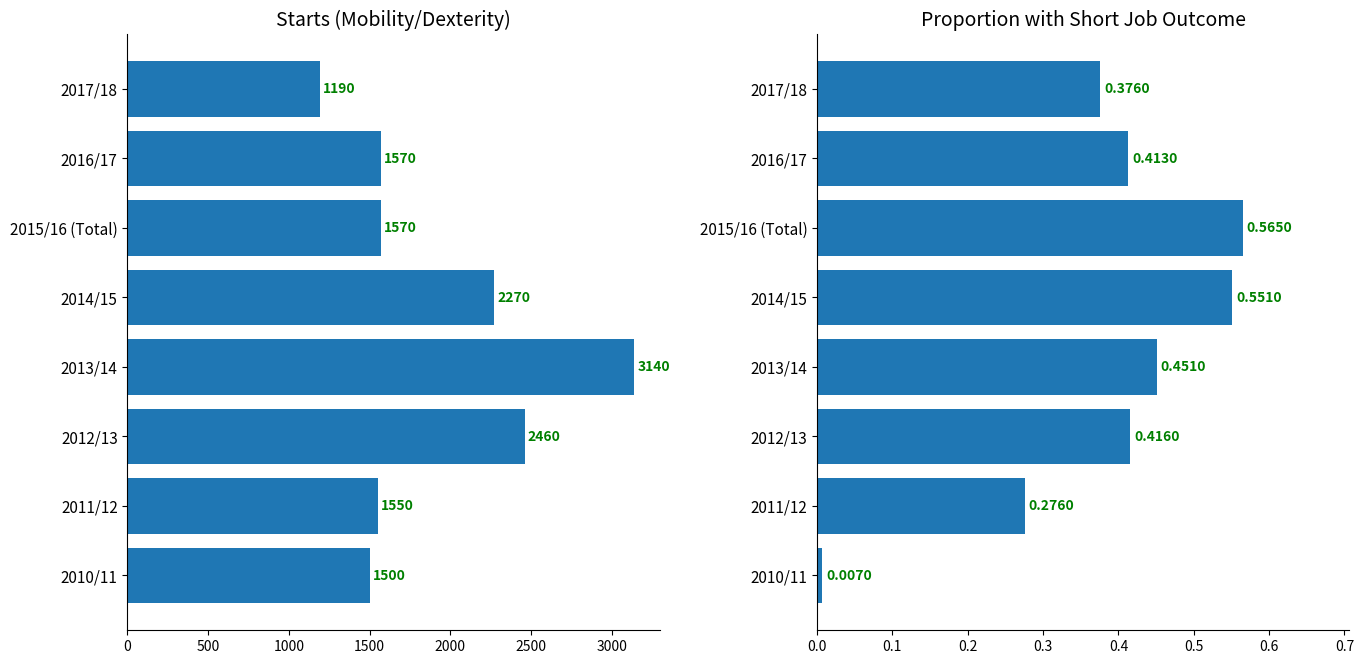

Is it true that Mobility/Dexterity Starts equals 2618.7 at 2015/16 (Total)?

False